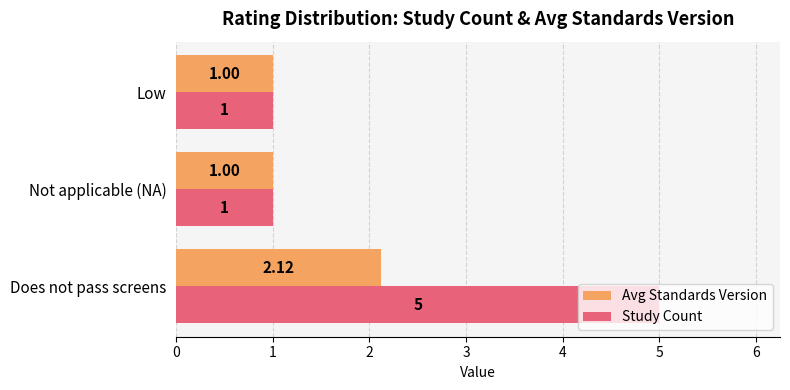

Rank the series by their average value, from highest to lowest.

Study Count, Avg Standards Version